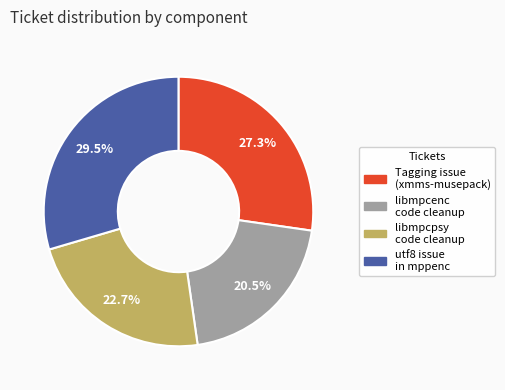

The libmpcpsy code cleanup slice represents 23% of the pie. True or false?

True